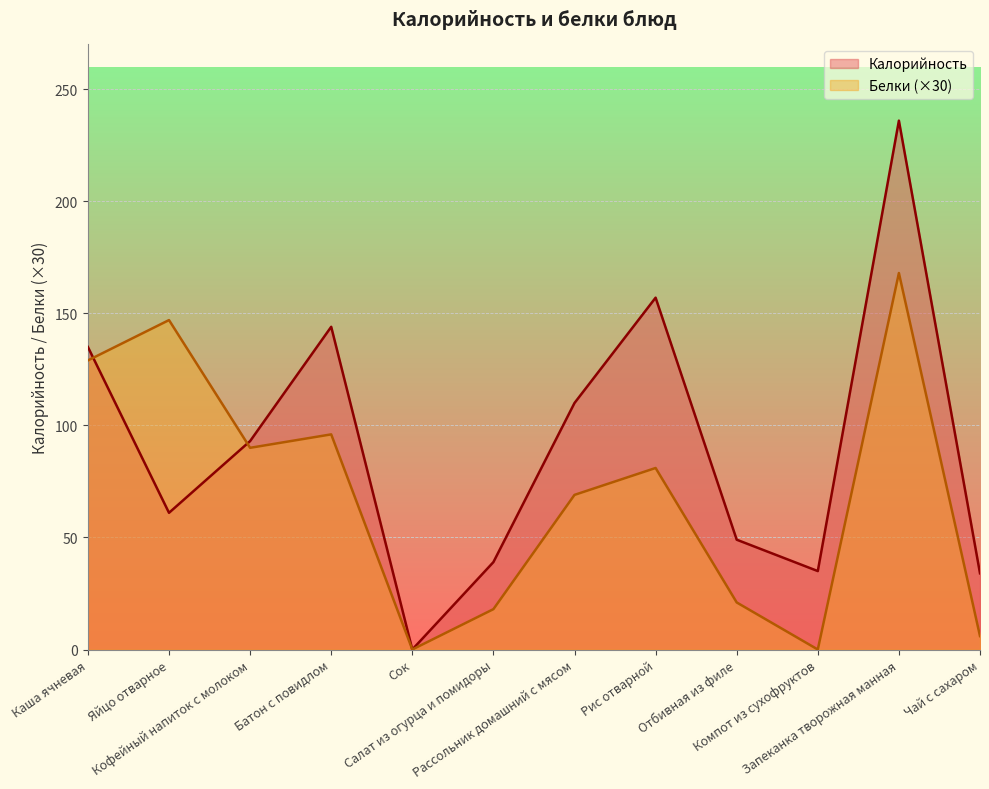

Where is the first local maximum for Калорийность?

Батон с повидлом